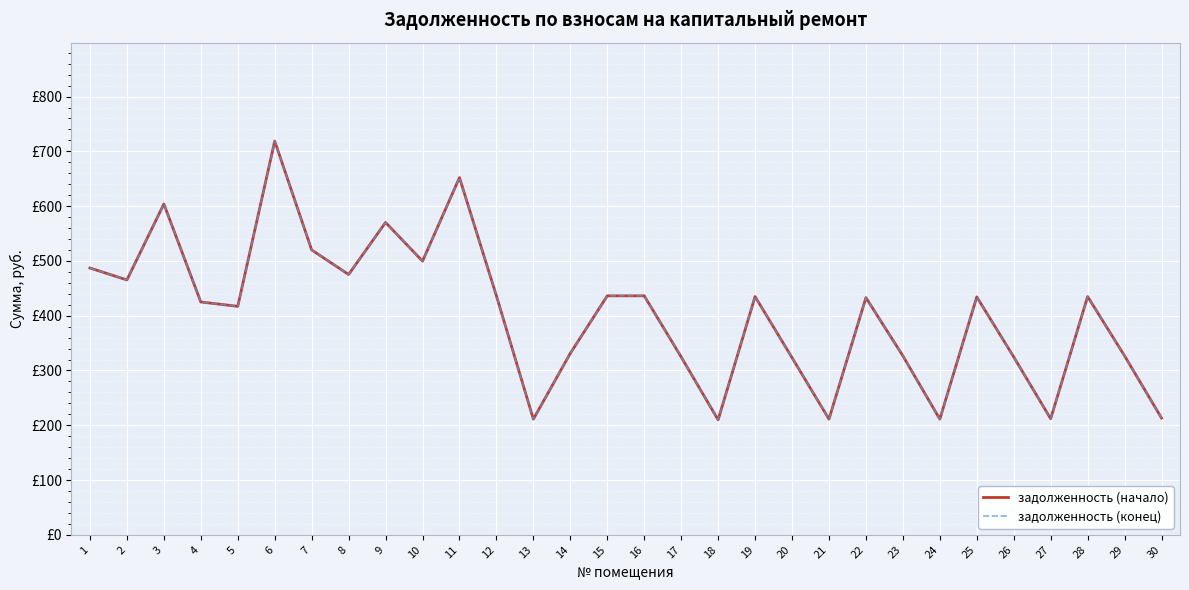

True or false: задолженность (конец) and задолженность (начало) intersect in this chart.

False